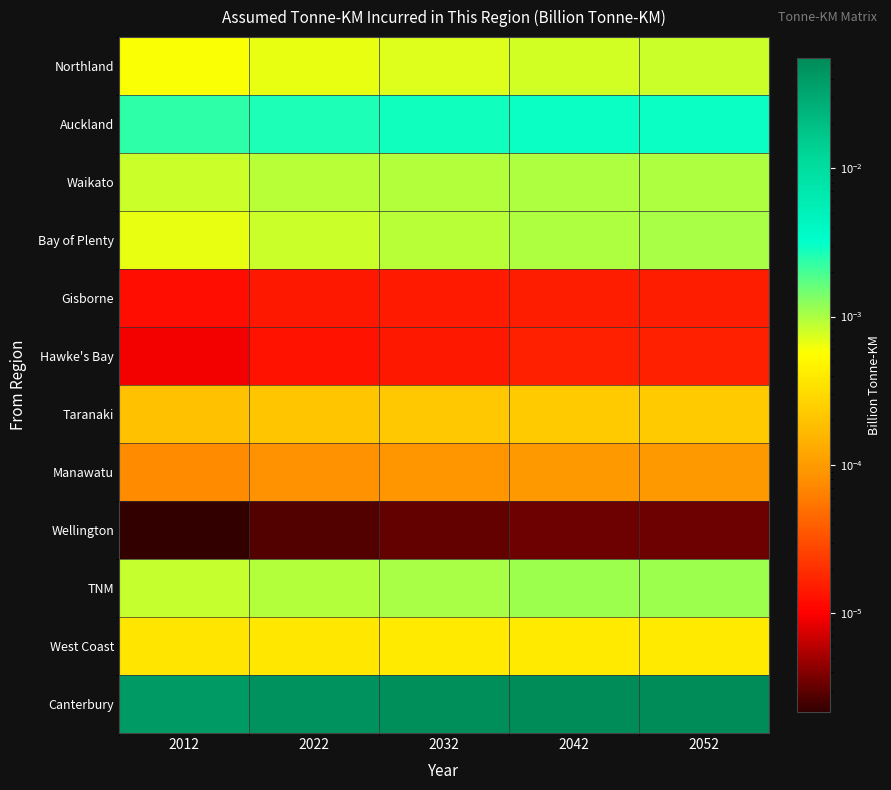

Reading left to right, list all the values displayed in this chart.

Northland: 2012=0.0	2022=0.0	2032=0.0	2042=0.0	2052=0.0
Auckland: 2012=0.0	2022=0.0	2032=0.0	2042=0.0	2052=0.0
Waikato: 2012=0.0	2022=0.0	2032=0.0	2042=0.0	2052=0.0
Bay of Plenty: 2012=0.0	2022=0.0	2032=0.0	2042=0.0	2052=0.0
Gisborne: 2012=0.0	2022=0.0	2032=0.0	2042=0.0	2052=0.0
Hawke's Bay: 2012=0.0	2022=0.0	2032=0.0	2042=0.0	2052=0.0
Taranaki: 2012=0.0	2022=0.0	2032=0.0	2042=0.0	2052=0.0
Manawatu: 2012=0.0	2022=0.0	2032=0.0	2042=0.0	2052=0.0
Wellington: 2012=0.0	2022=0.0	2032=0.0	2042=0.0	2052=0.0
TNM: 2012=0.0	2022=0.0	2032=0.0	2042=0.0	2052=0.0
West Coast: 2012=0.0	2022=0.0	2032=0.0	2042=0.0	2052=0.0
Canterbury: 2012=0.0	2022=0.0	2032=0.1	2042=0.1	2052=0.1